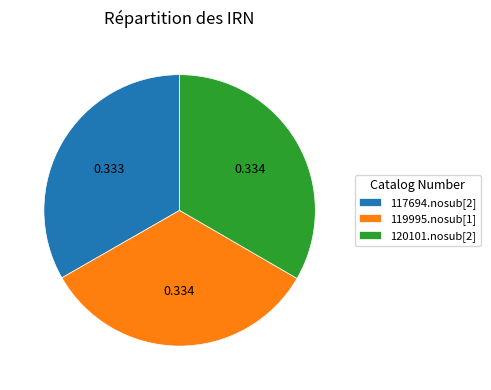

Approximately how many times larger is the value at 119995.nosub[1] compared to 117694.nosub[2]?

1.0